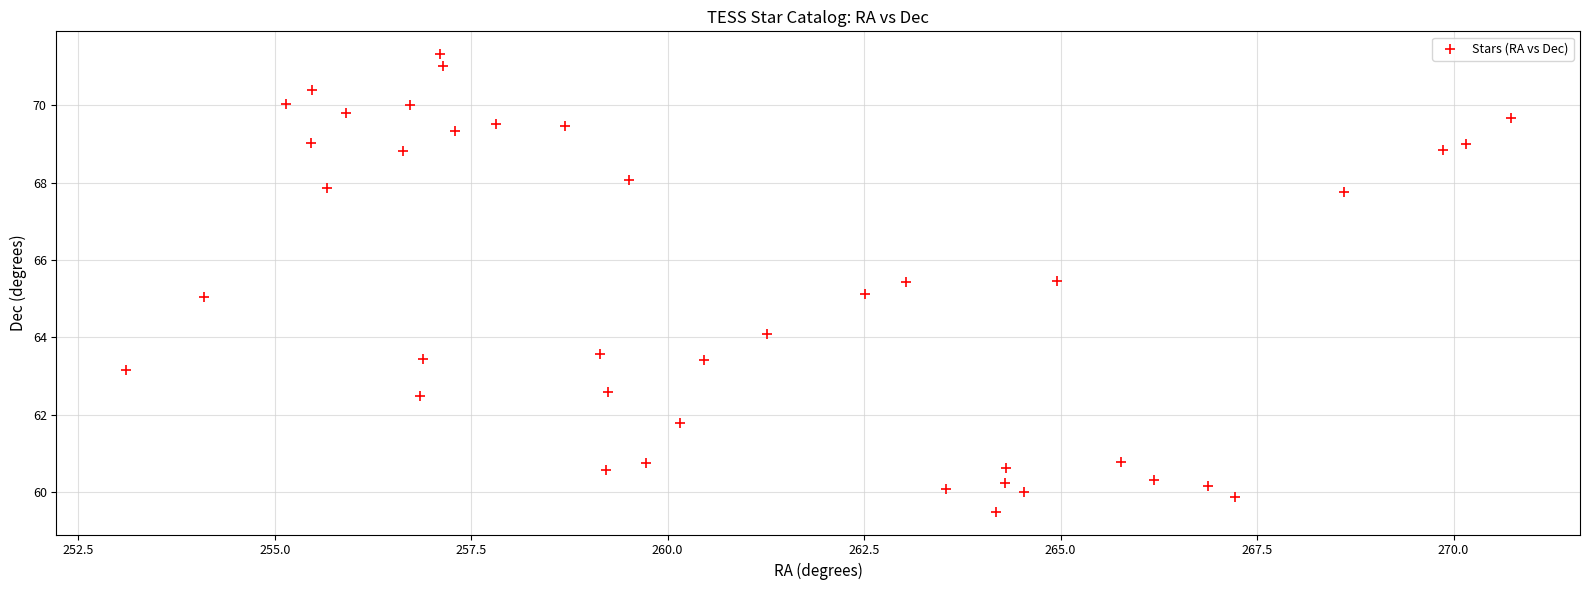

What is the range of X values (max minus min)?

17.6